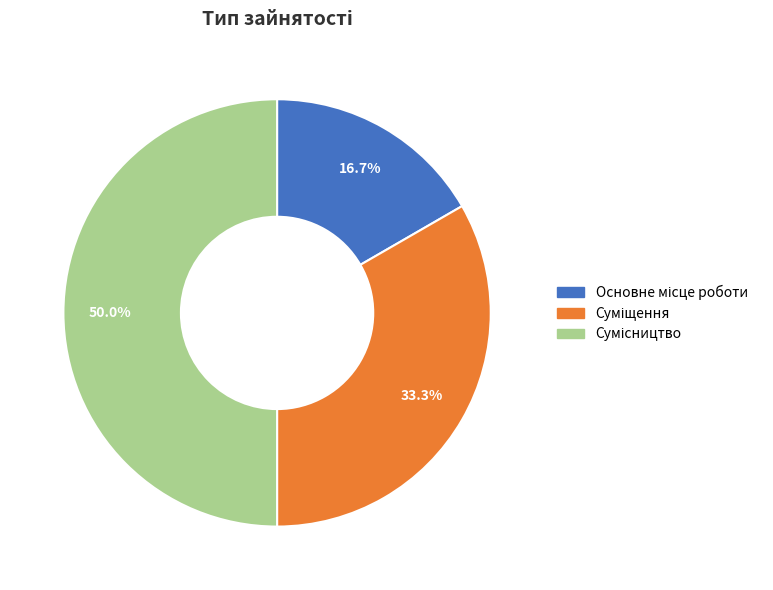

To the nearest percent, what is the difference between the largest and smallest slice percentages?

33%